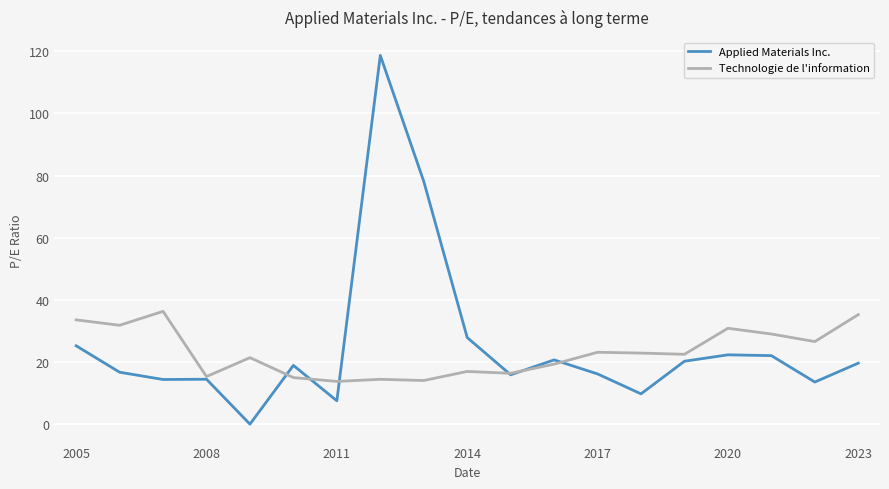

Does the chart have visible grid lines?

Yes